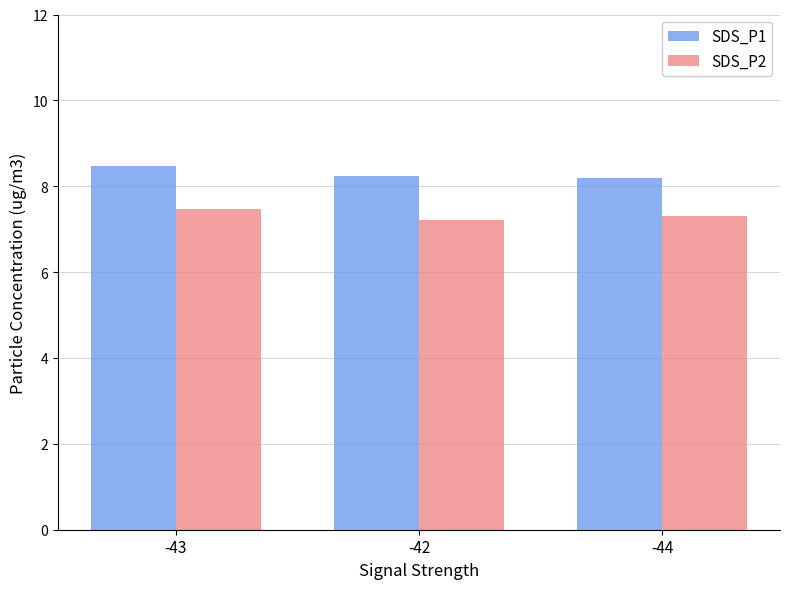

The value of SDS_P1 at -43 is 8.5. True or false?

True